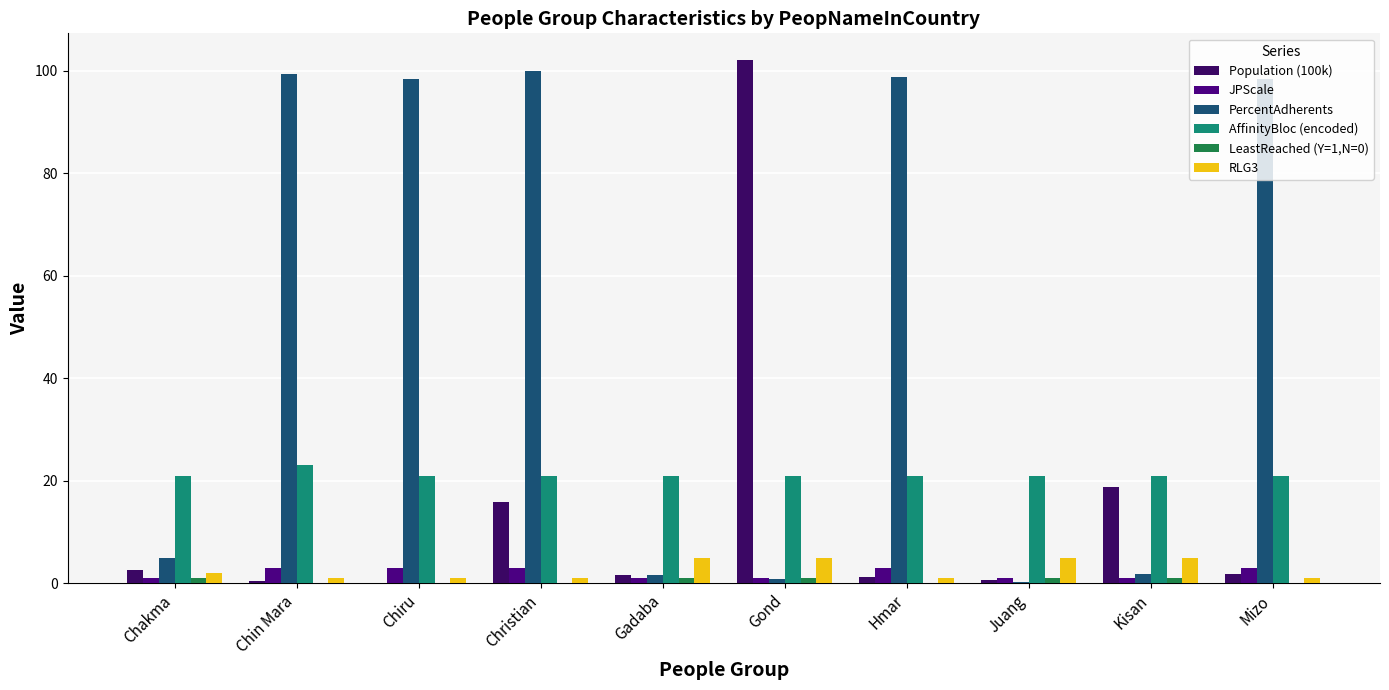

How many series are shown in this chart?

6